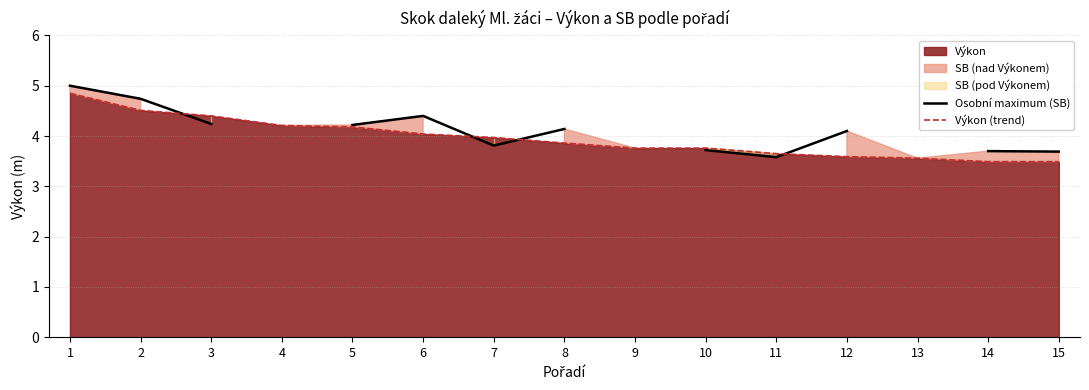

Is the value of Výkon (trend) at 8 greater than the value of Osobní maximum (SB) at 6?

No